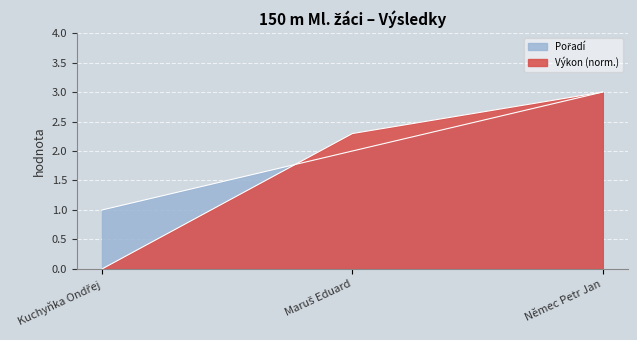

What is the maximum value for Pořadí?

3.0